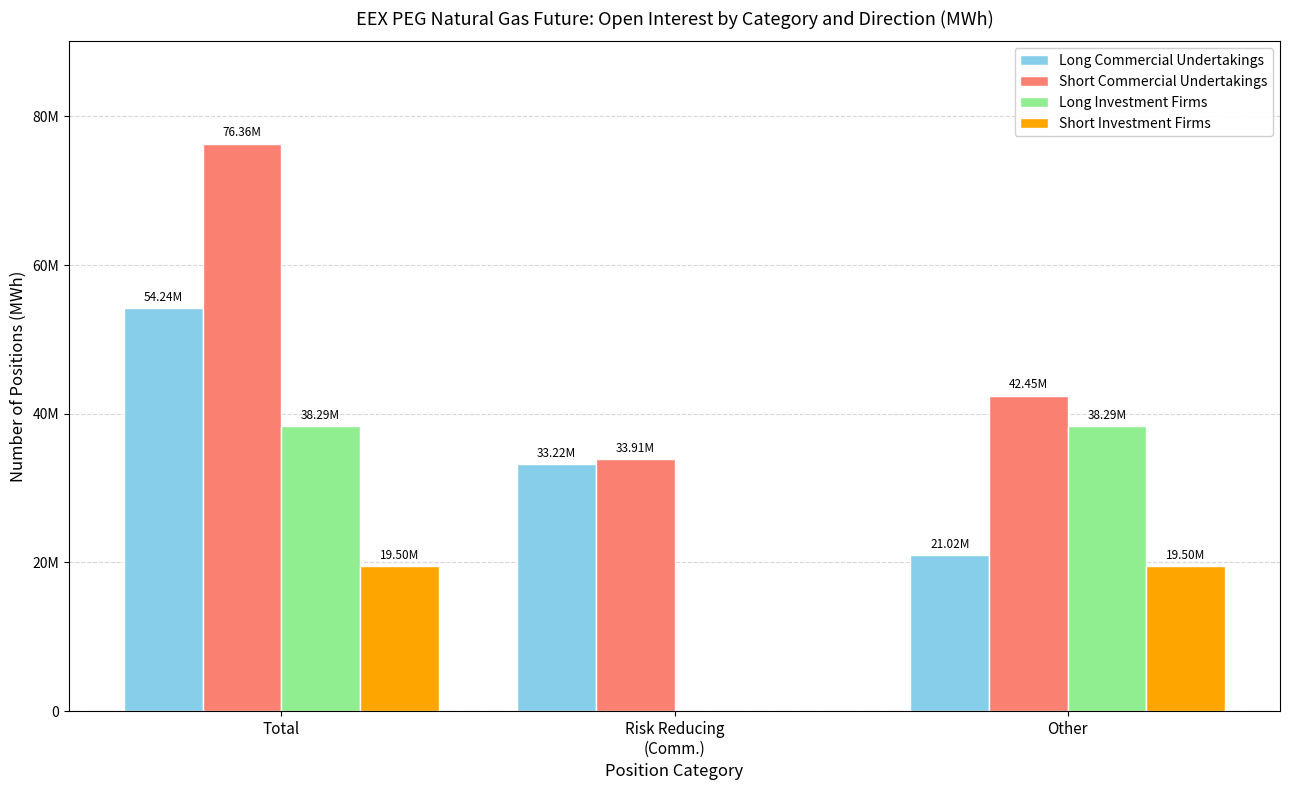

What is the label of the 1st bar from the left?

Total